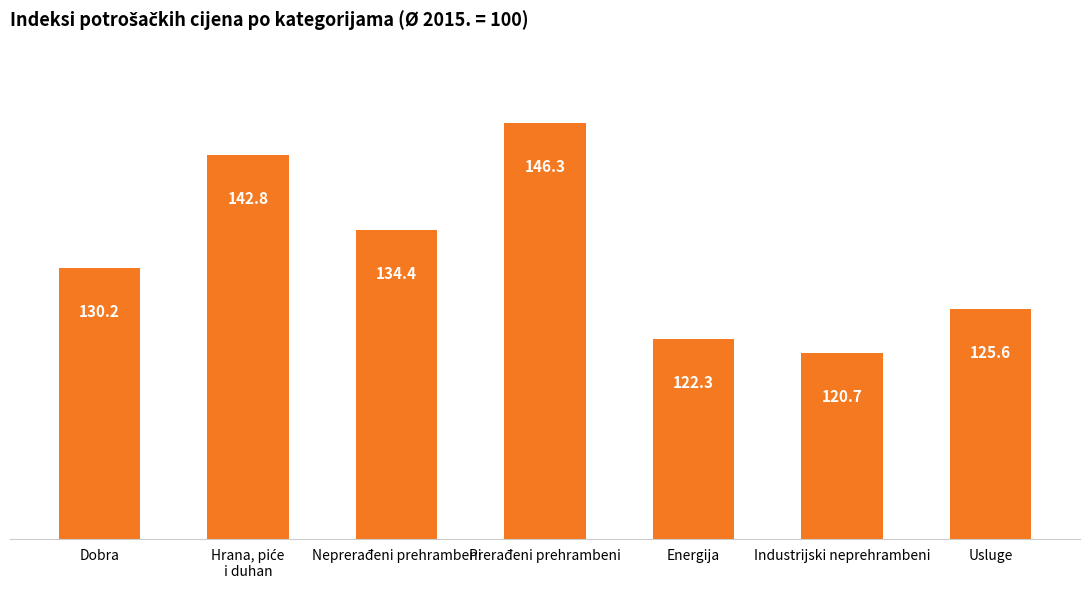

What is the value of the 4th bar from the left?

146.3